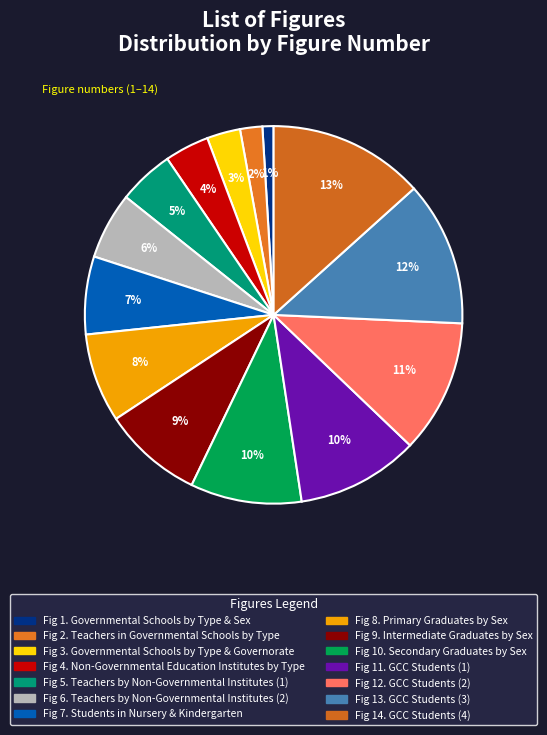

Count the number of slices in the pie.

14